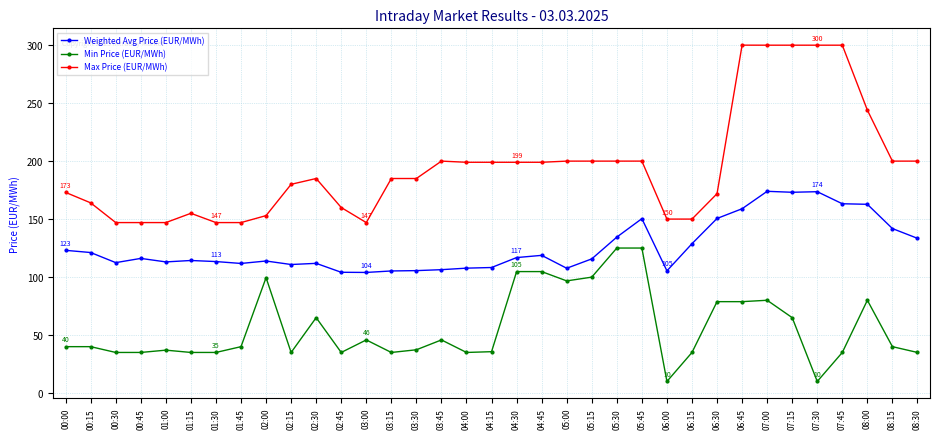

True or false: Max Price (EUR/MWh) and Weighted Avg Price (EUR/MWh) cross at least once.

False